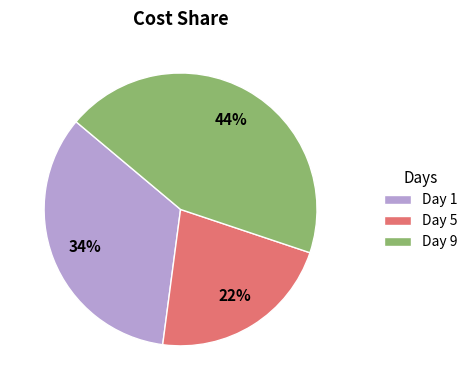

Do Day 1 and Day 9 together represent more than half of the pie?

Yes